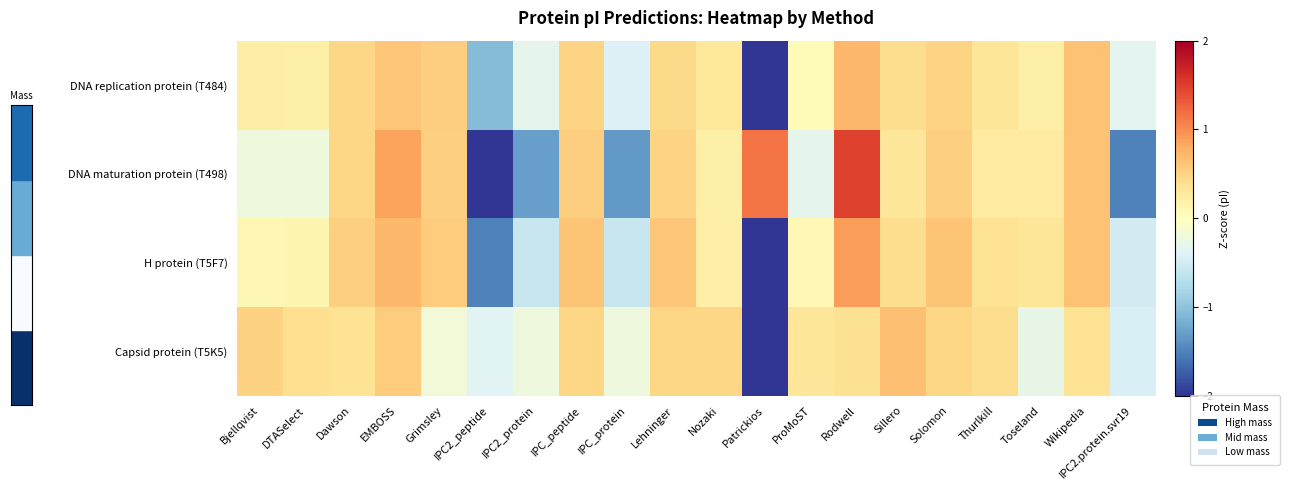

How many data points does each series have?

20